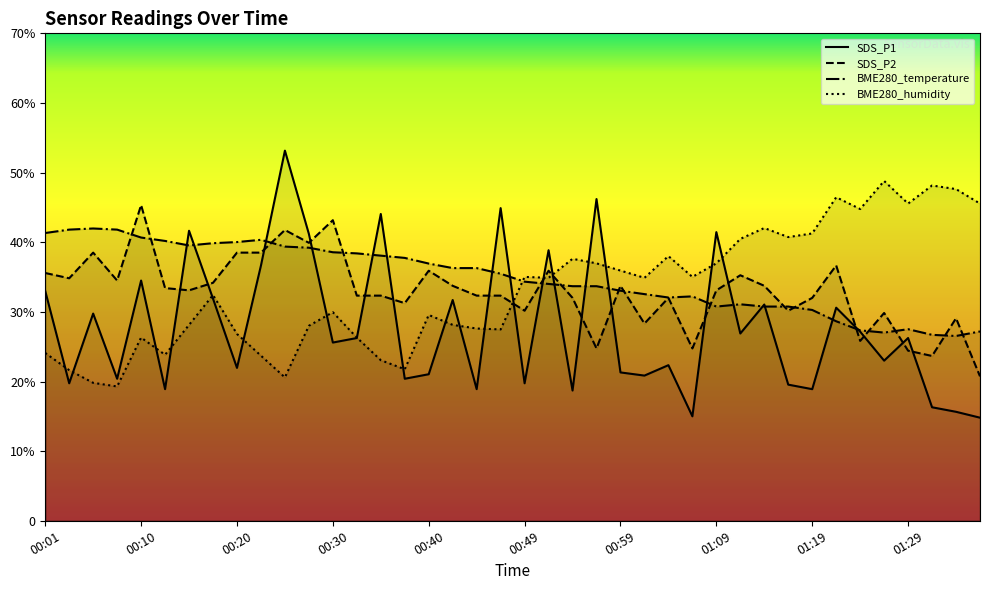

The SDS_P1 series shows 21.0 at 00:40. True or false?

True